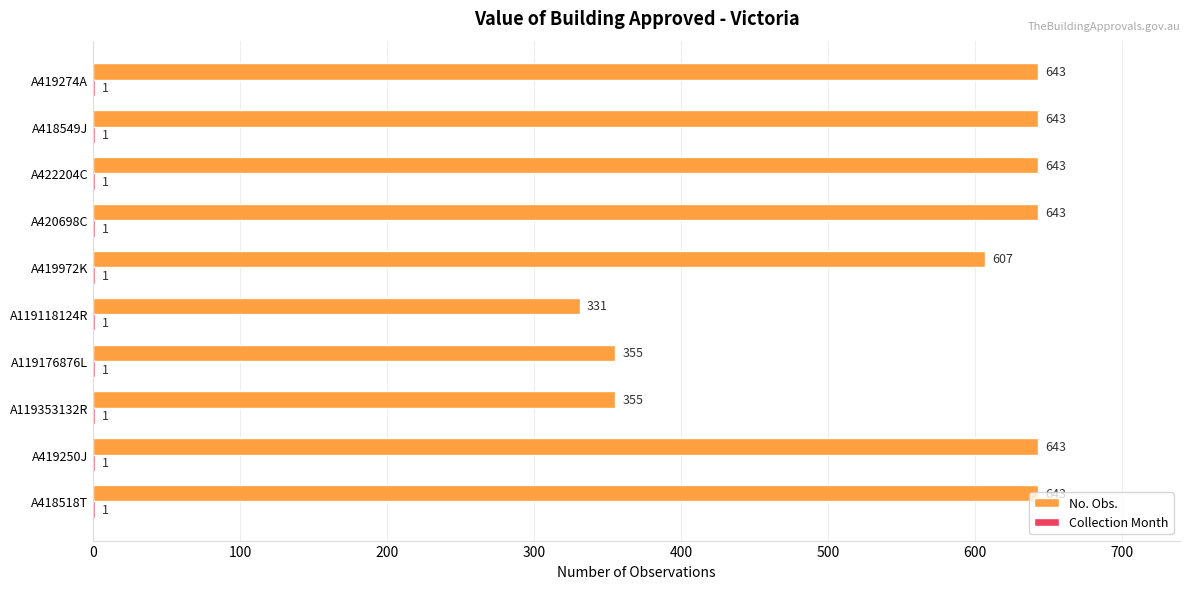

At which label is No. Obs. closest to 487?

A419972K